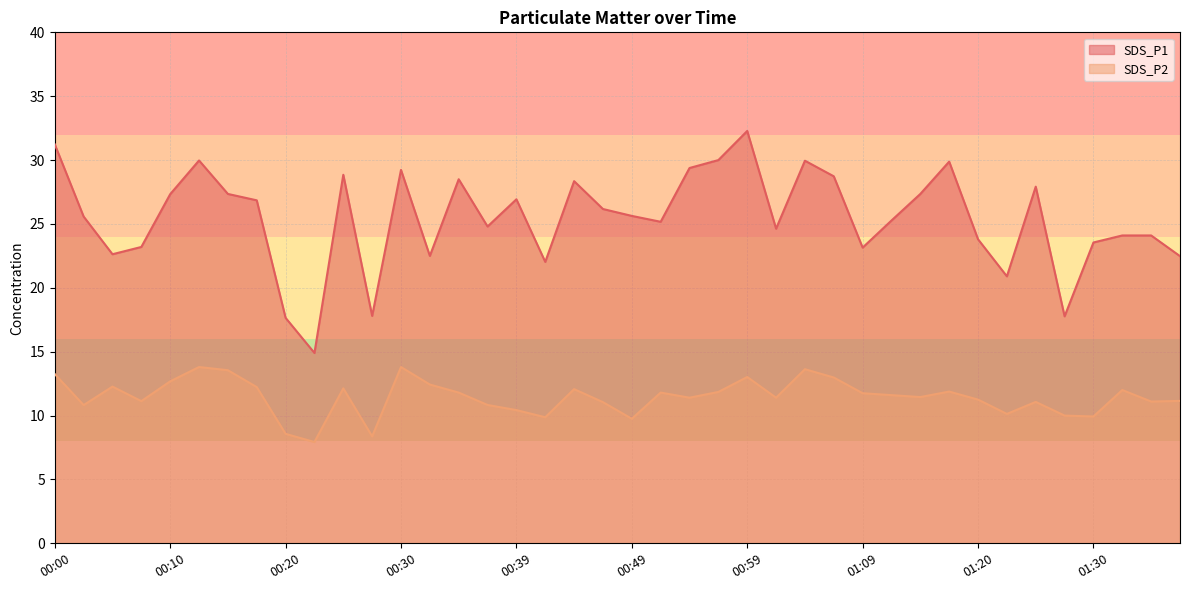

Reading left to right, extract all data points from this chart.

SDS_P1: 31.2	25.6	22.6	23.2	27.3	30.0	27.4	26.9	17.6	14.9	28.9	17.8	29.2	22.5	28.5	24.8	26.9	22.0	28.4	26.2	25.6	25.2	29.4	30.0	32.3	24.6	29.9	28.7	23.1	25.3	27.4	29.9	23.8	20.9	27.9	17.8	23.6	24.1	24.1	22.5
SDS_P2: 13.2	10.8	12.3	11.1	12.7	13.8	13.6	12.2	8.6	7.9	12.1	8.4	13.8	12.4	11.8	10.8	10.4	9.9	12.1	11.1	9.8	11.8	11.4	11.8	13.0	11.4	13.6	13.0	11.8	11.6	11.4	11.9	11.2	10.1	11.1	10.0	9.9	12.0	11.1	11.2